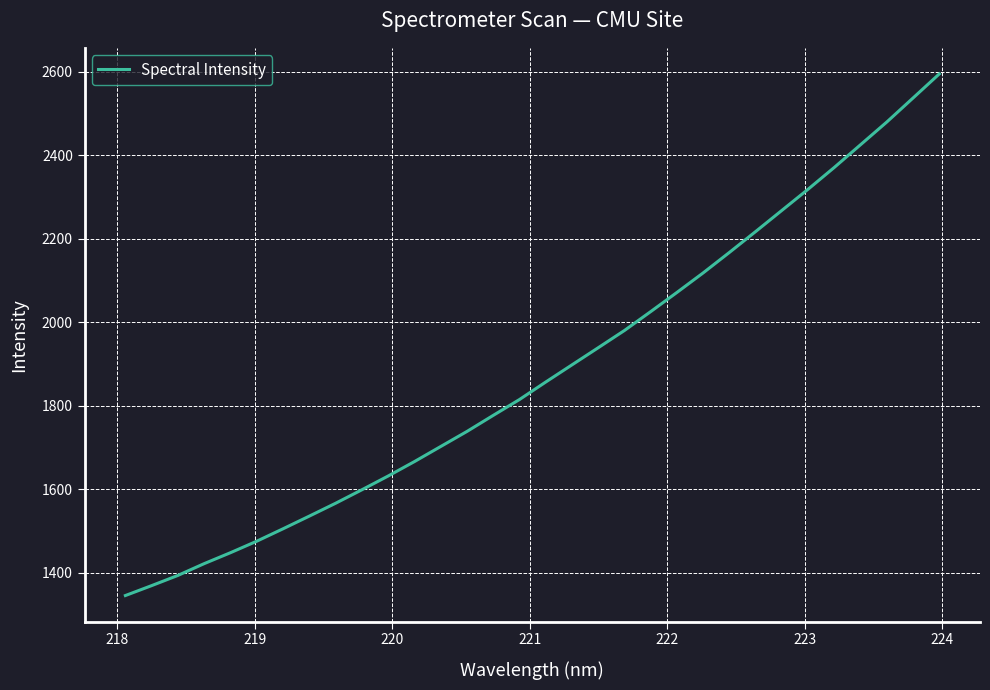

What is the greatest value displayed?

2595.3